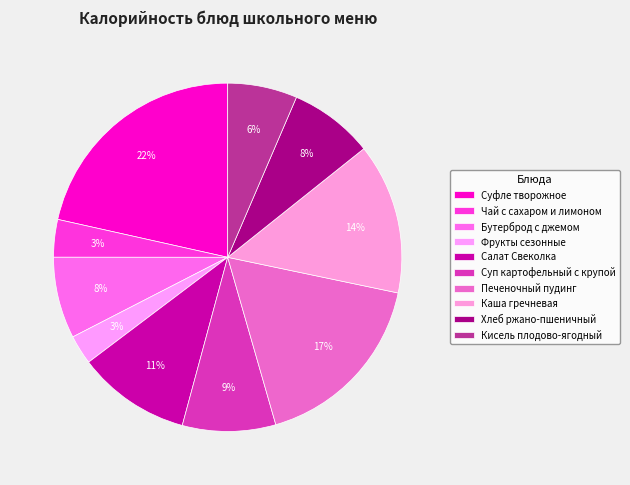

The Фрукты сезонные slice represents 3% of the pie. True or false?

True